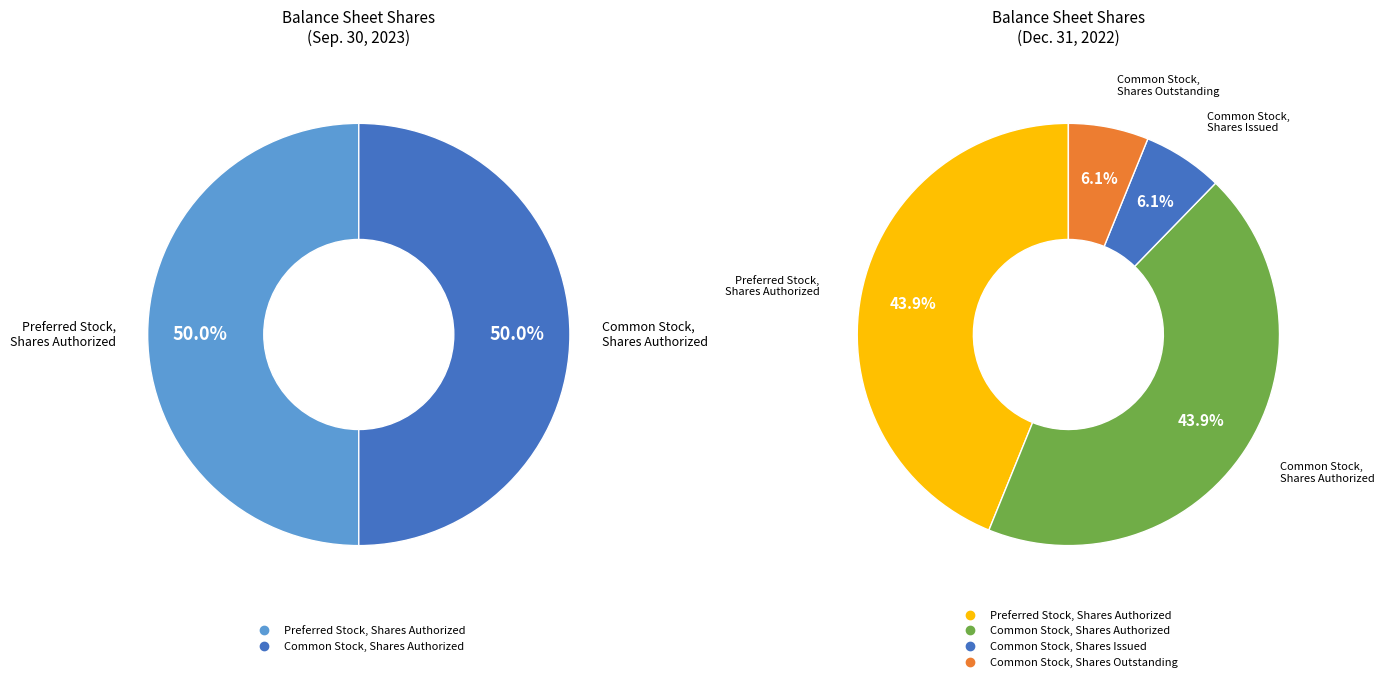

Count the number of slices in the pie.

4